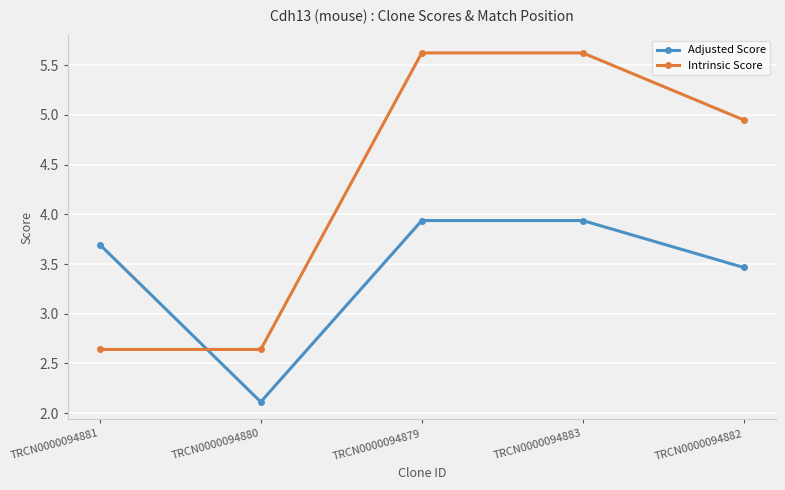

What position from the left is TRCN0000094880?

2